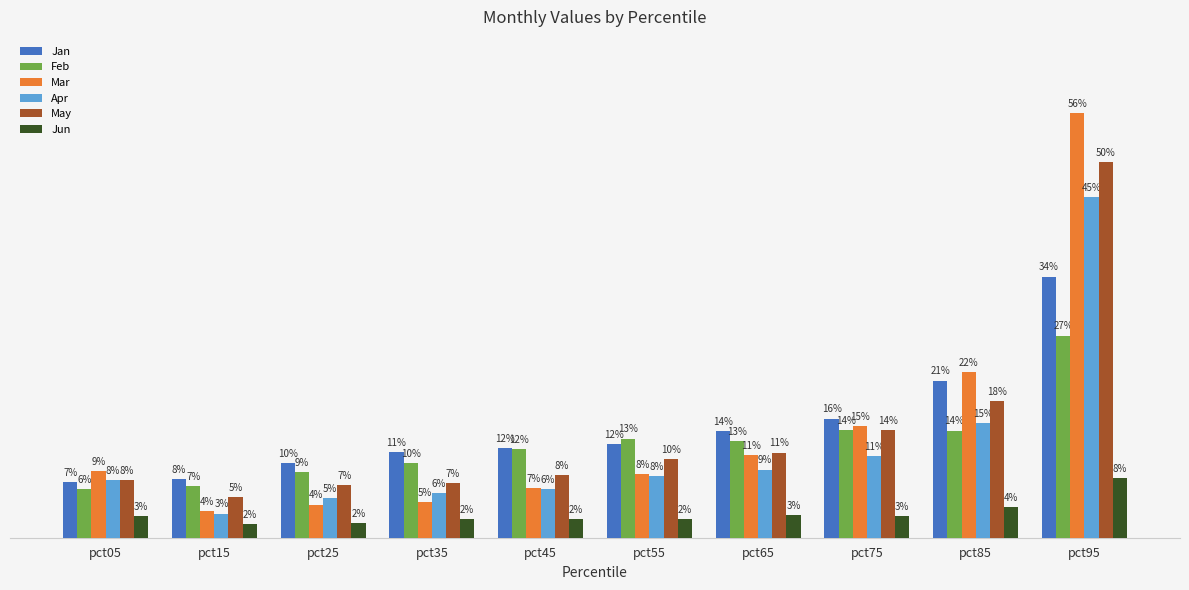

What are all the series names shown in the legend?

Jan, Feb, Mar, Apr, May, Jun